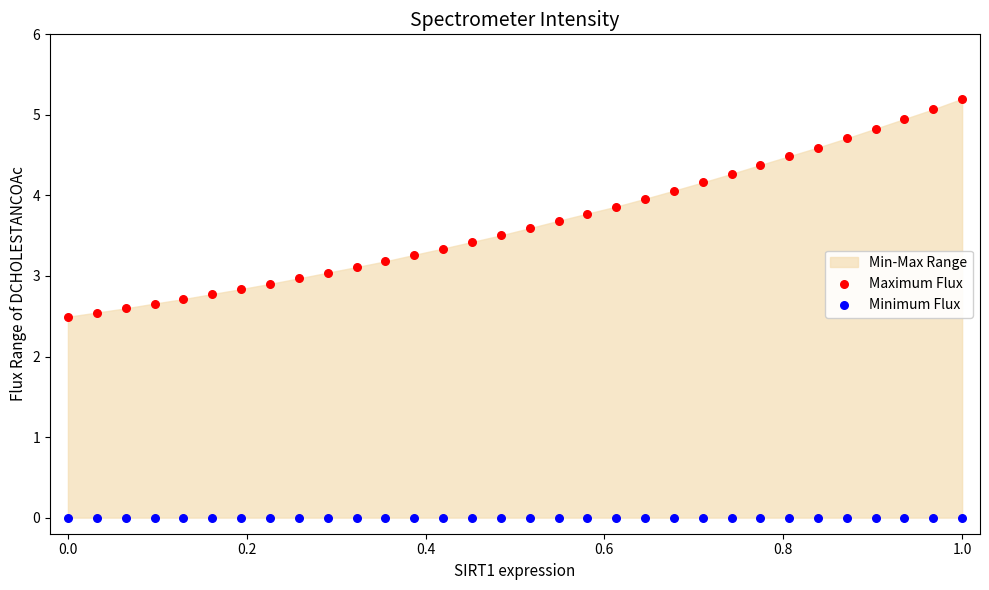

Which series reaches the minimum Y coordinate?

Minimum Flux